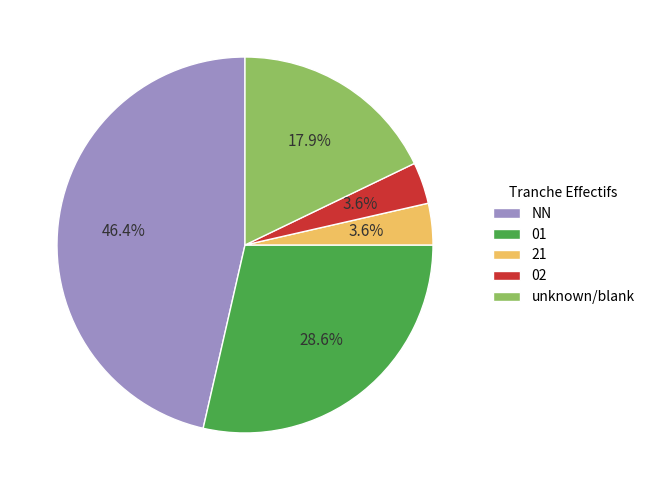

Combined, do unknown/blank and NN account for over 50%?

Yes